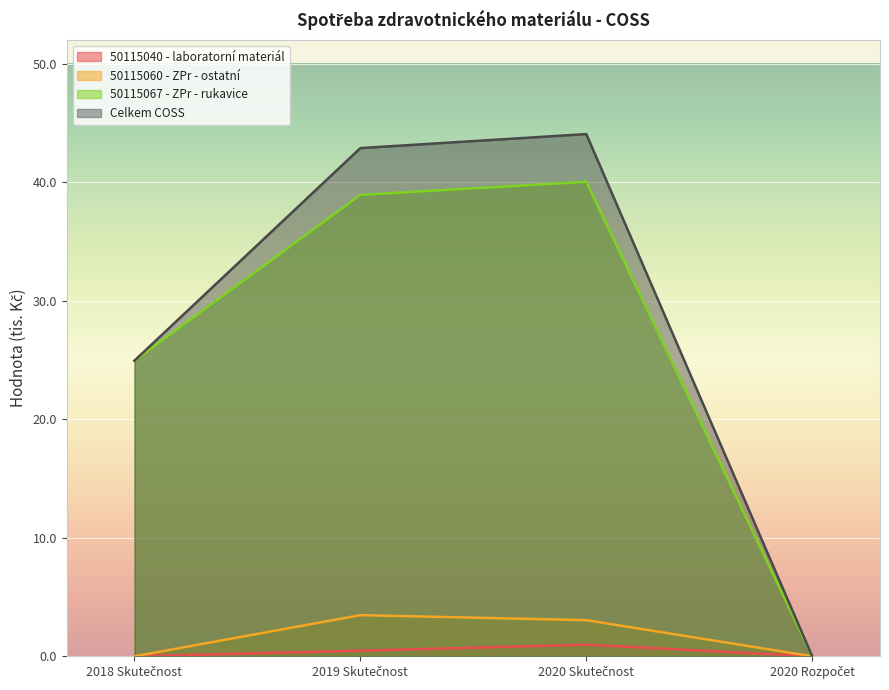

Rank the categories by 50115060 - ZPr - ostatní value from highest to lowest.

2019 Skutečnost, 2020 Skutečnost, 2018 Skutečnost, 2020 Rozpočet